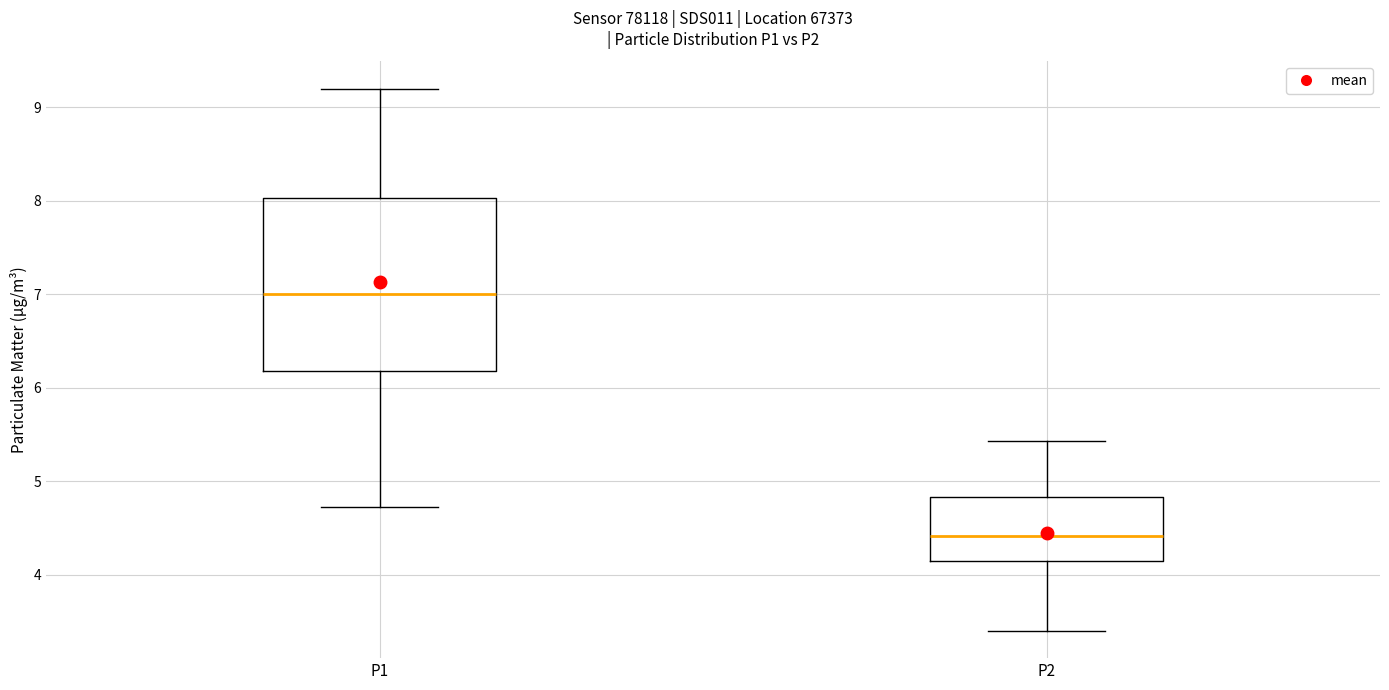

Which box's median line is the highest?

P1